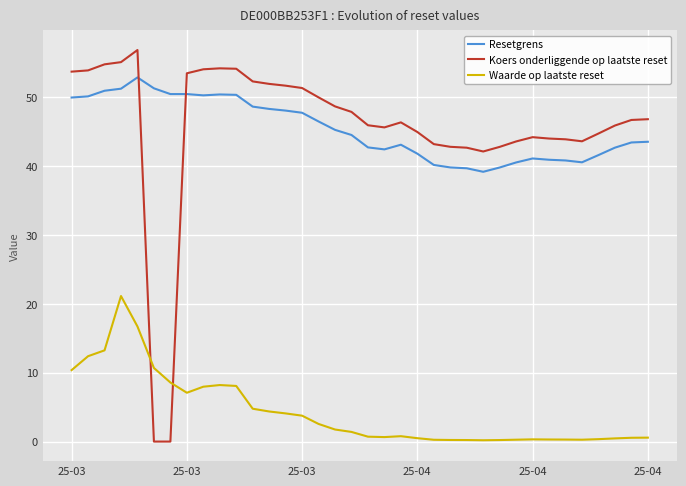

Which series has the largest range (max minus min)?

Koers onderliggende op laatste reset